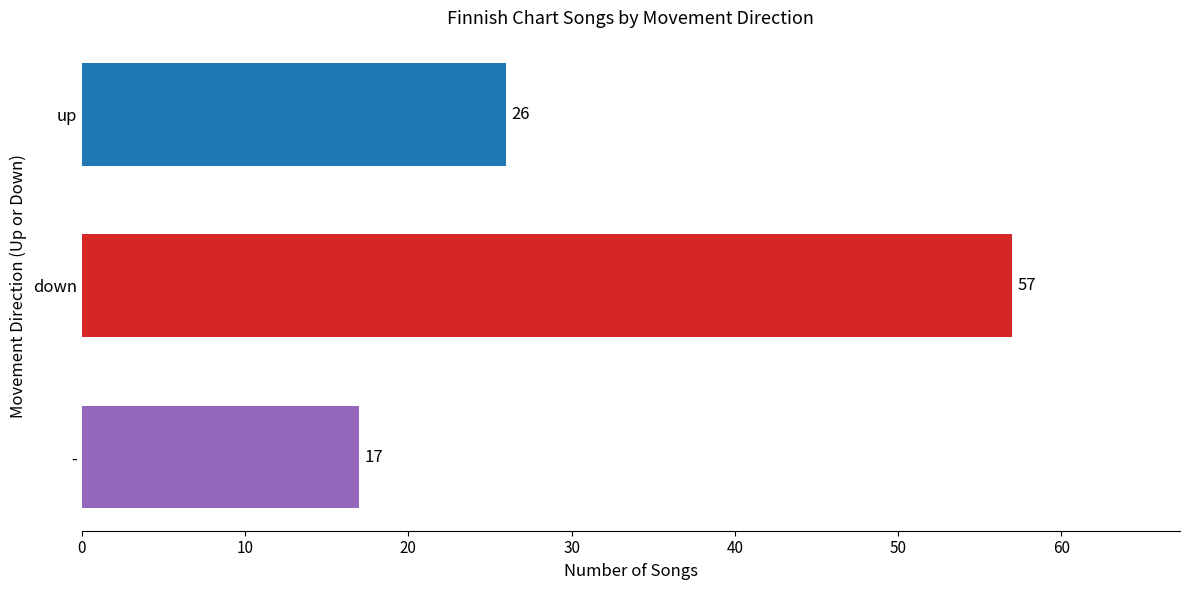

Approximately how many times larger is the value at up compared to down?

0.5